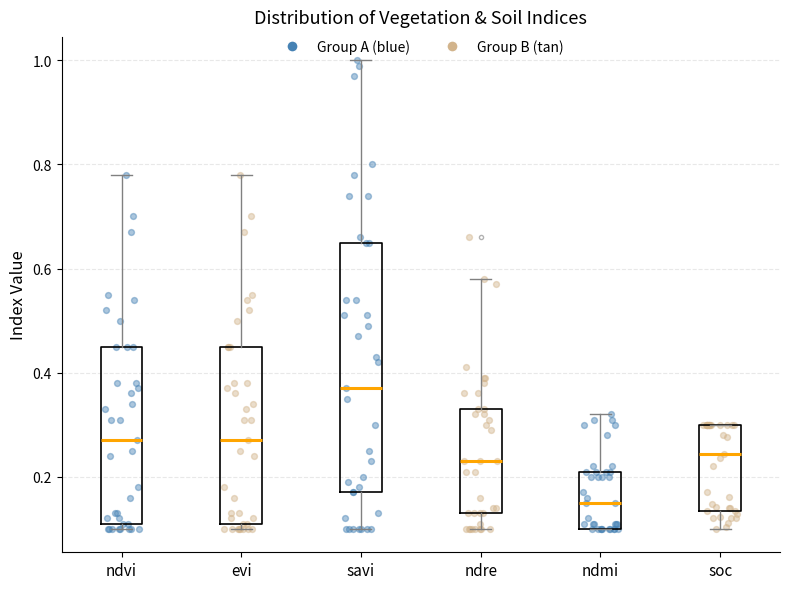

Reading left to right, read every box against the y-axis: the position of its median line, the range the box covers, and the ends of its whiskers. The values are not printed on the chart, so give them approximately, as read against the axis.

ndvi: median 0.28, box 0.12 to 0.46, whiskers 0.10 to 0.78
evi: median 0.28, box 0.12 to 0.46, whiskers 0.10 to 0.78
savi: median 0.38, box 0.18 to 0.66, whiskers 0.10 to 1.00
ndre: median 0.24, box 0.14 to 0.34, whiskers 0.10 to 0.58
ndmi: median 0.16, box 0.10 to 0.22, whiskers 0.10 to 0.32
soc: median 0.24, box 0.14 to 0.30, whiskers 0.10 to 0.30